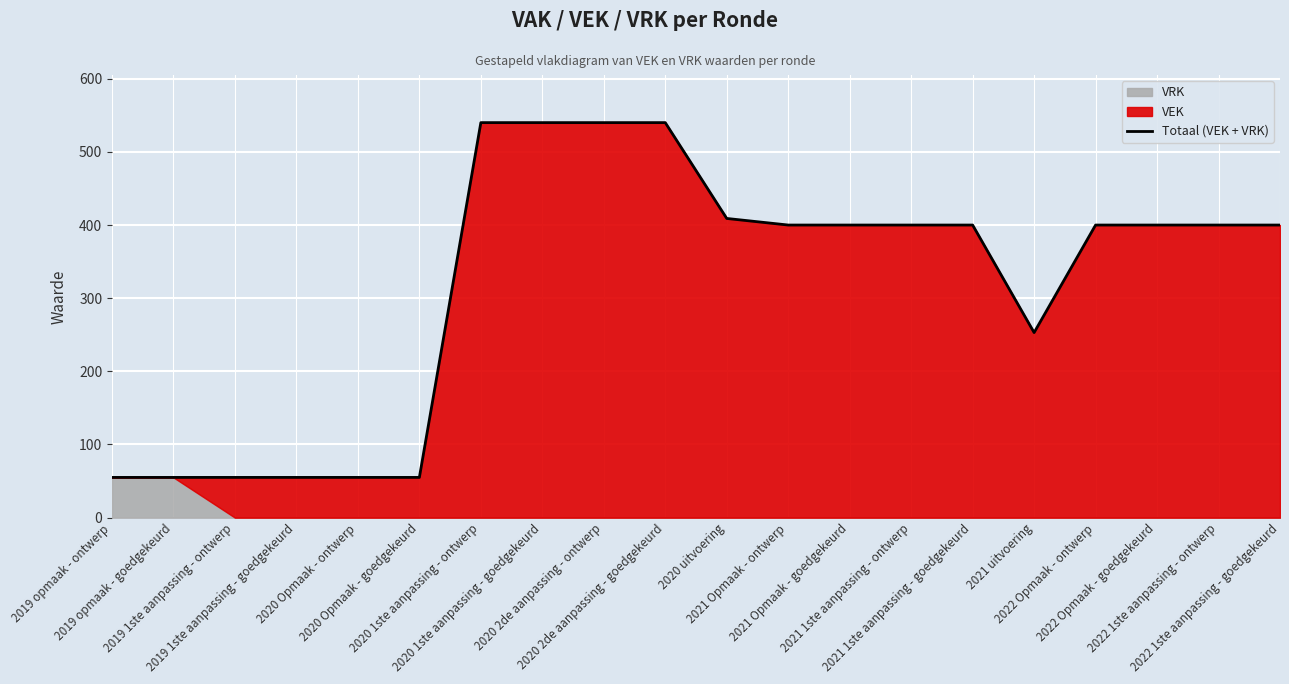

The value at 2020 2de aanpassing - goedgekeurd is 115. True or false?

False